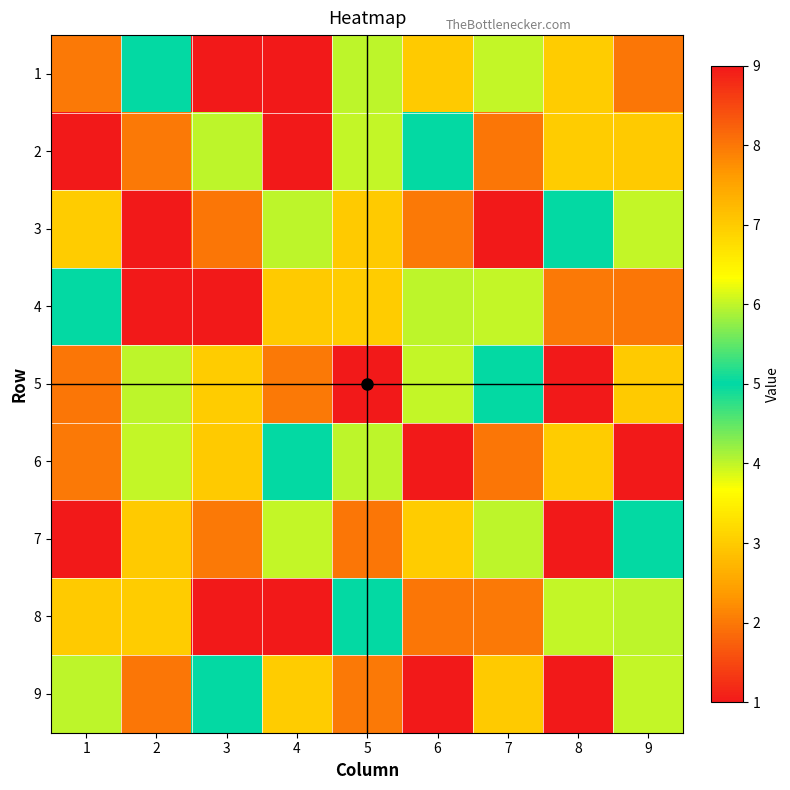

What is the spread (max minus min) of values at 3?

8